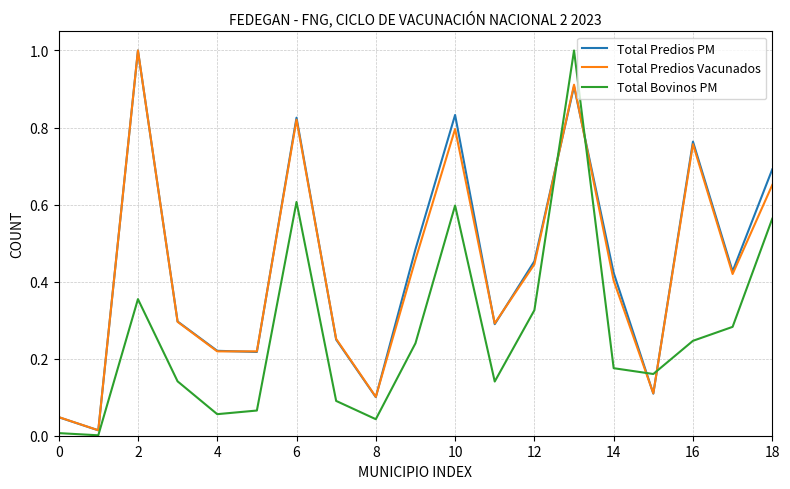

What is the sum of all Total Predios Vacunados values?

8.2